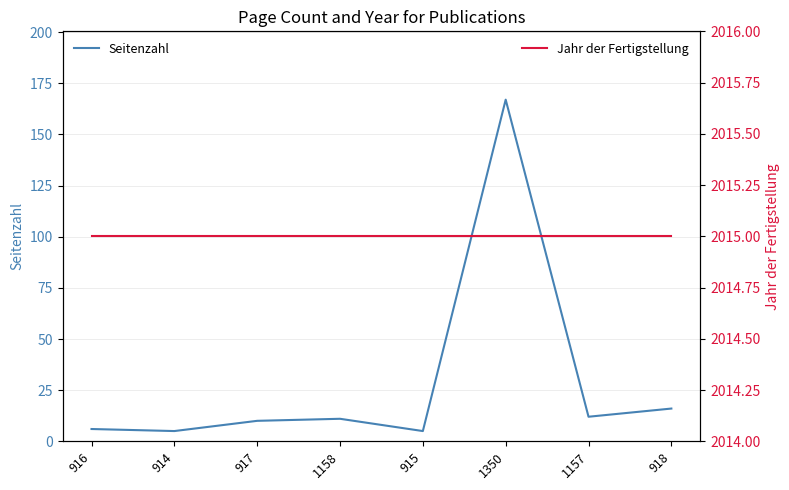

Which has a higher value, 917 or 914?

917